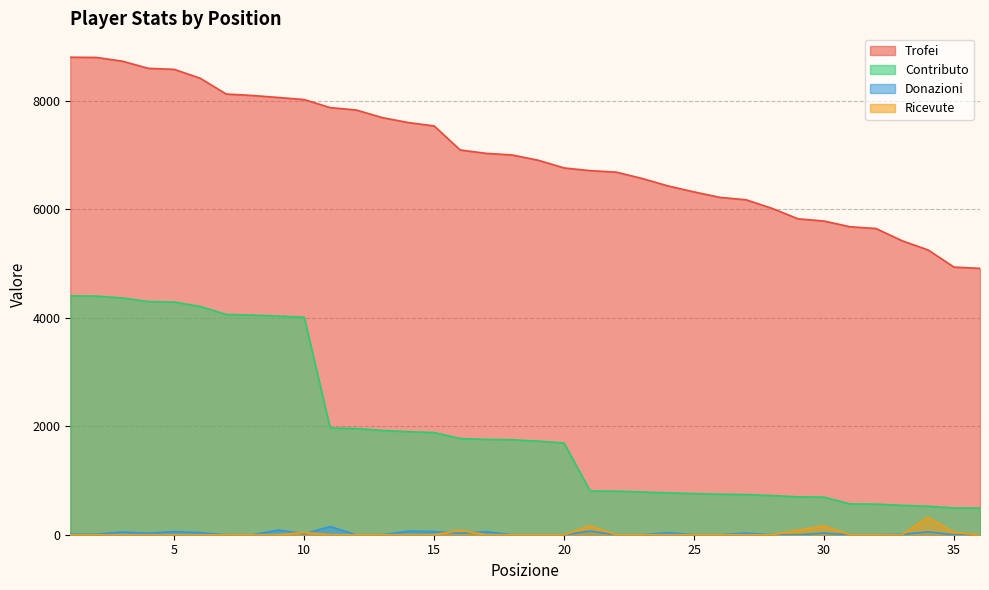

True or false: Trofei and Ricevute cross at least once.

False